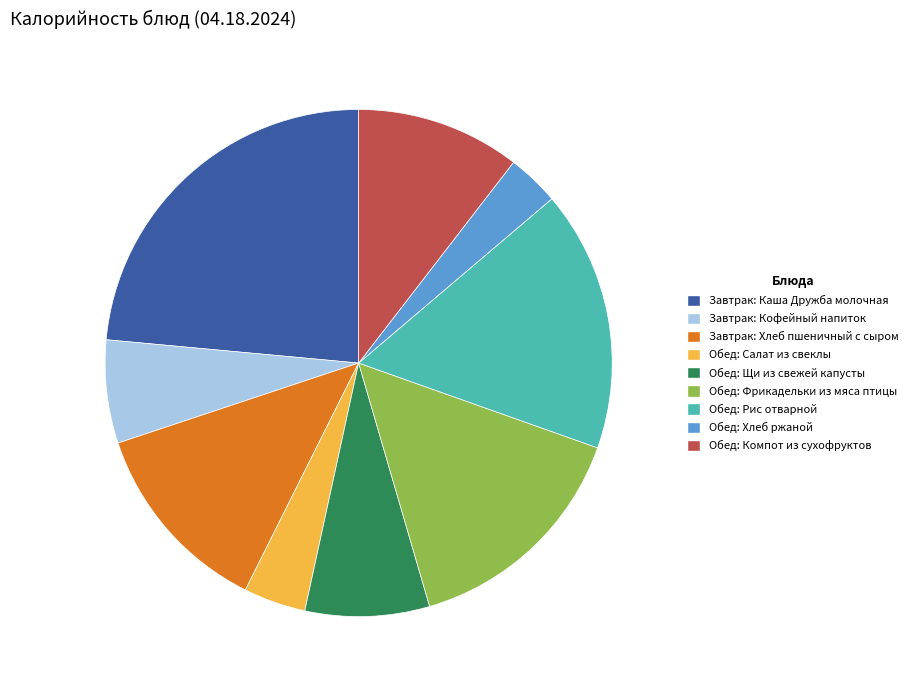

Does Обед: Рис отварной represent more than half of the total?

No